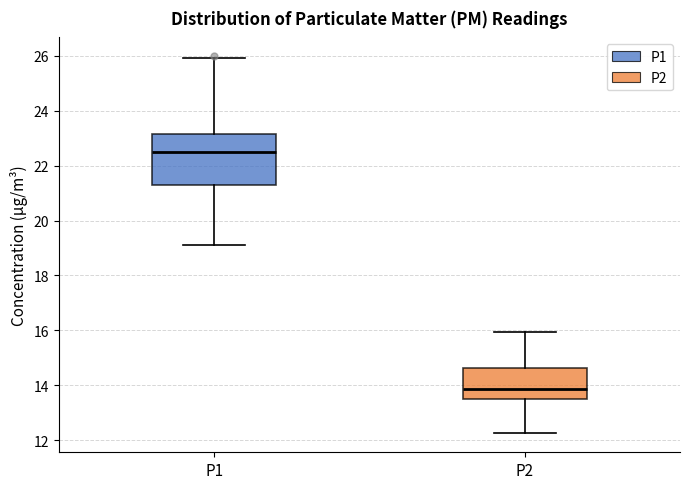

Reading left to right, read every box against the y-axis: the position of its median line, the range the box covers, and the ends of its whiskers. The values are not printed on the chart, so give them approximately, as read against the axis.

P1: median 22.4, box 21.4 to 23.2, whiskers 19.2 to 26.0
P2: median 13.8, box 13.6 to 14.6, whiskers 12.2 to 16.0